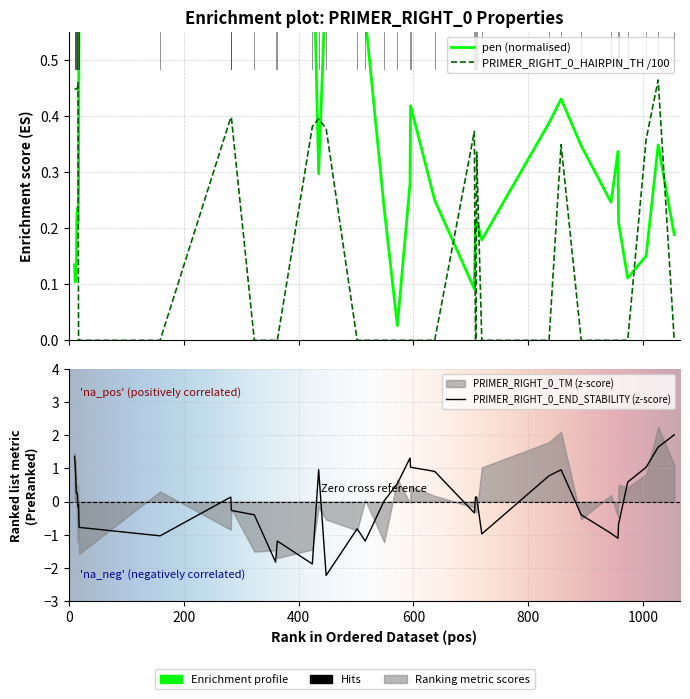

Which series has the largest range (max minus min)?

PRIMER_RIGHT_0_END_STABILITY